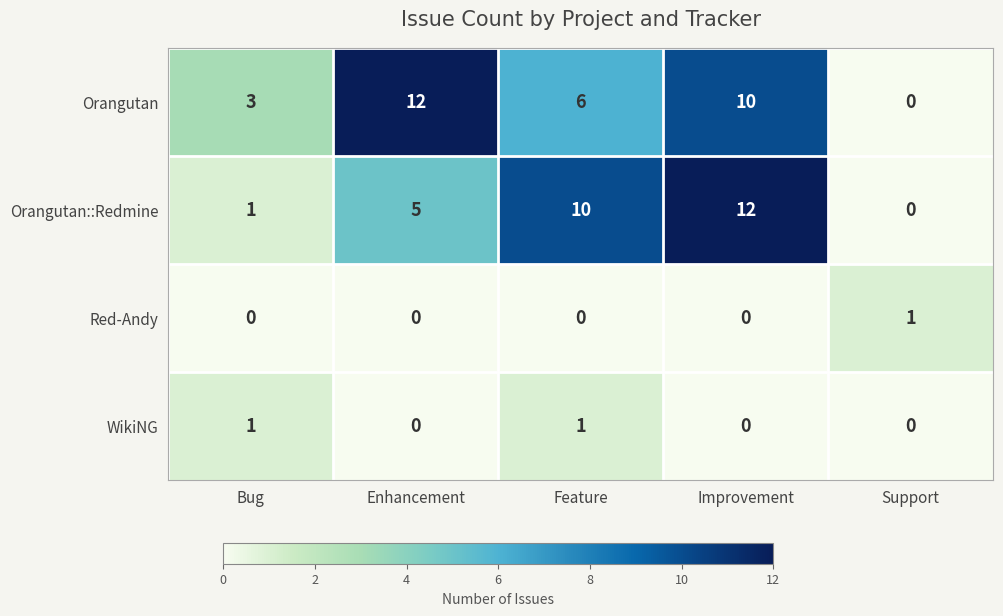

Reading left to right, extract all data points from this chart.

Orangutan: Bug=3	Enhancement=12	Feature=6	Improvement=10	Support=0
Orangutan::Redmine: Bug=1	Enhancement=5	Feature=10	Improvement=12	Support=0
Red-Andy: Bug=0	Enhancement=0	Feature=0	Improvement=0	Support=1
WikiNG: Bug=1	Enhancement=0	Feature=1	Improvement=0	Support=0